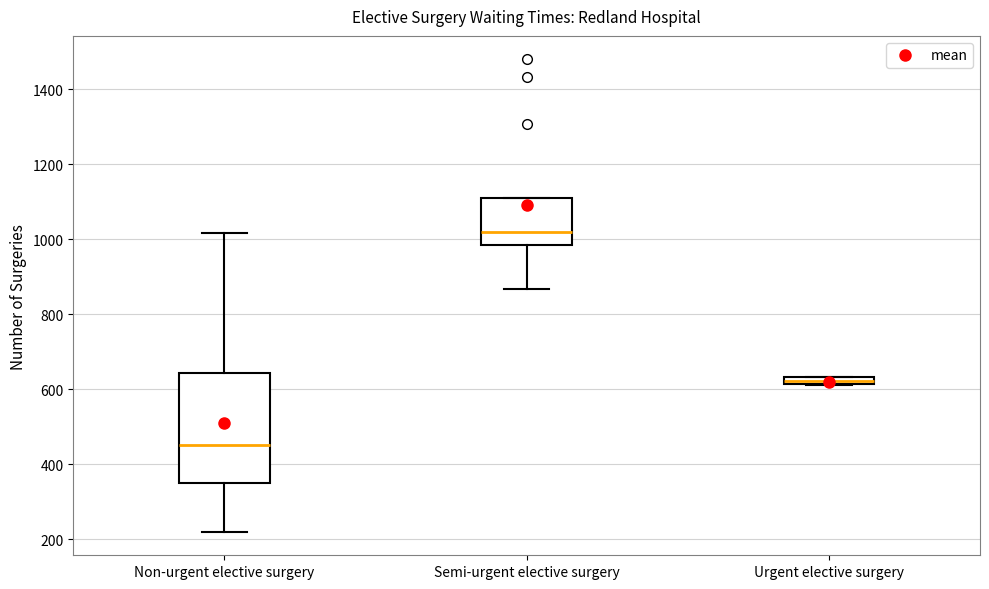

Which box is the tallest, from its lower edge to its upper edge?

Non-urgent elective surgery